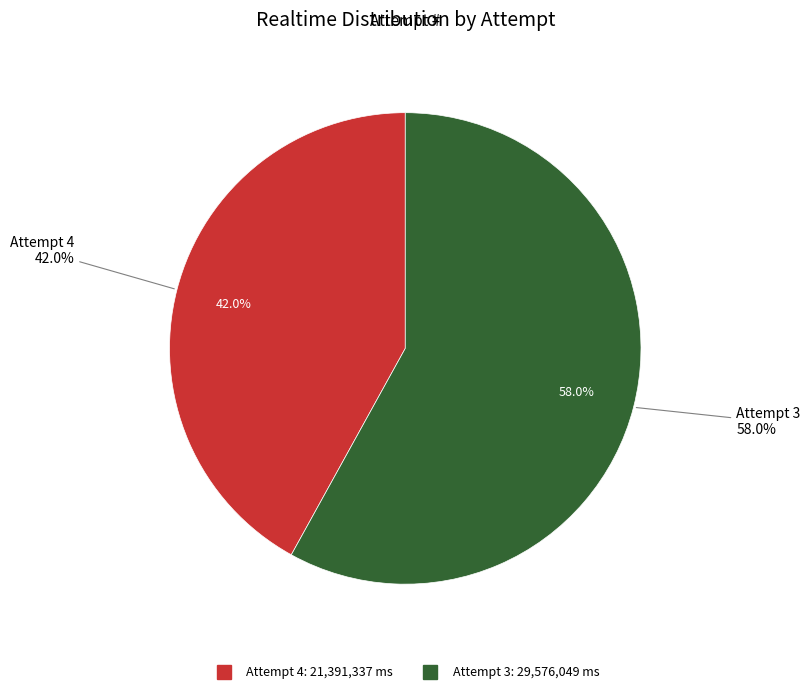

To the nearest percent, what is the average slice percentage?

50%